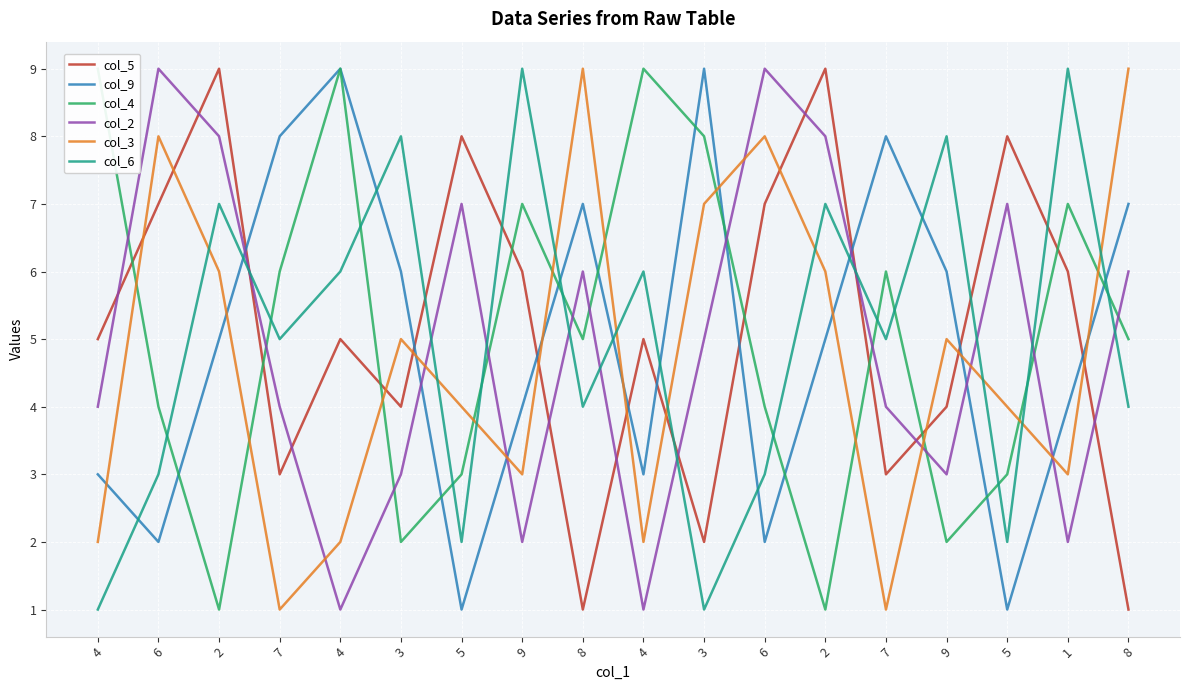

How many col_2 values are between 3 and 7?

10